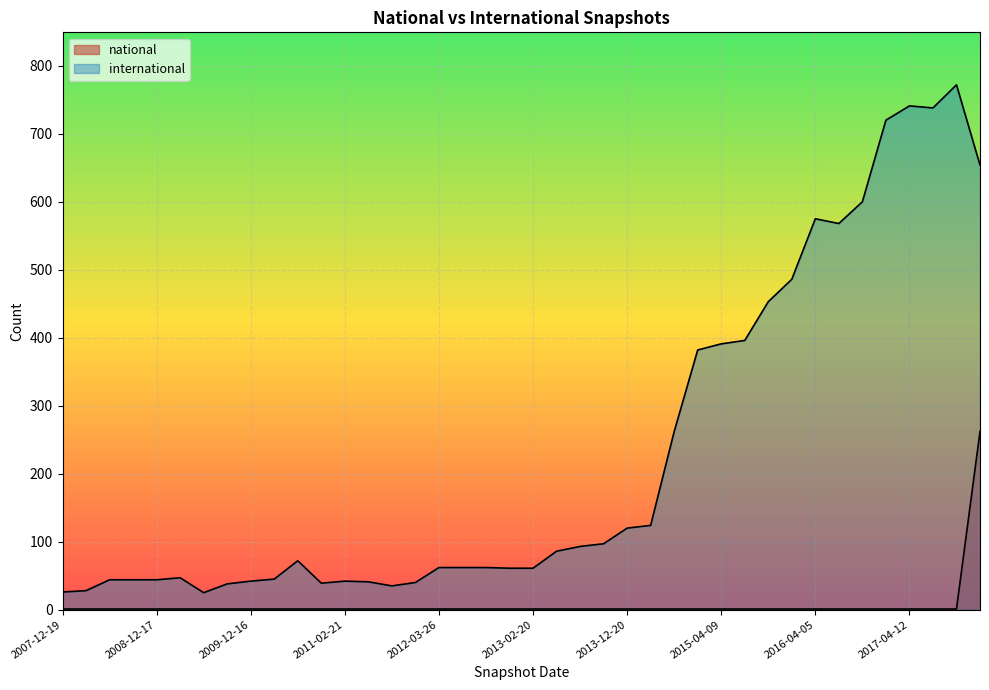

What are all the series names shown in the legend?

international, national